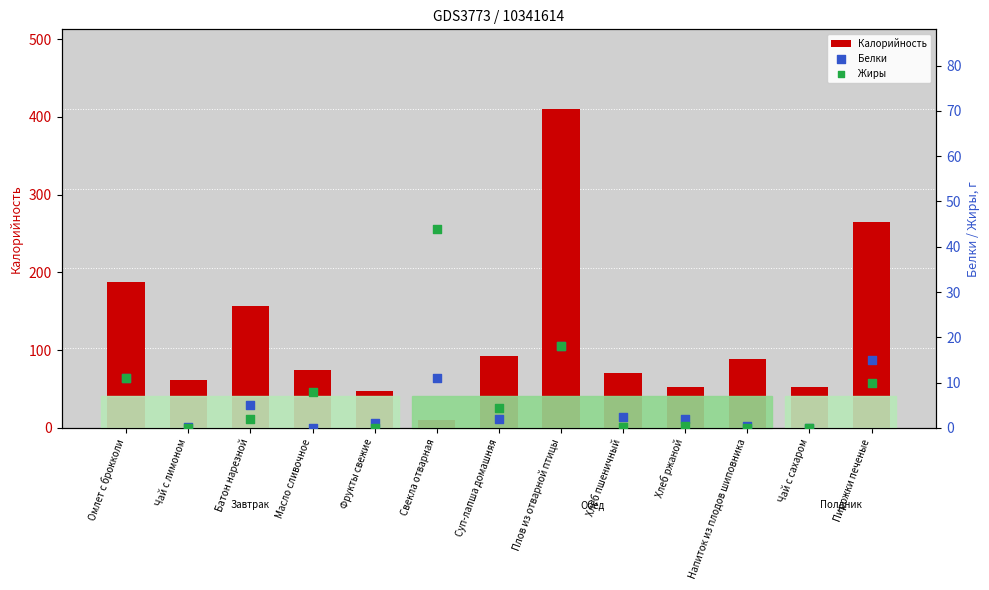

At how many categories does at least one series exceed 59?

9